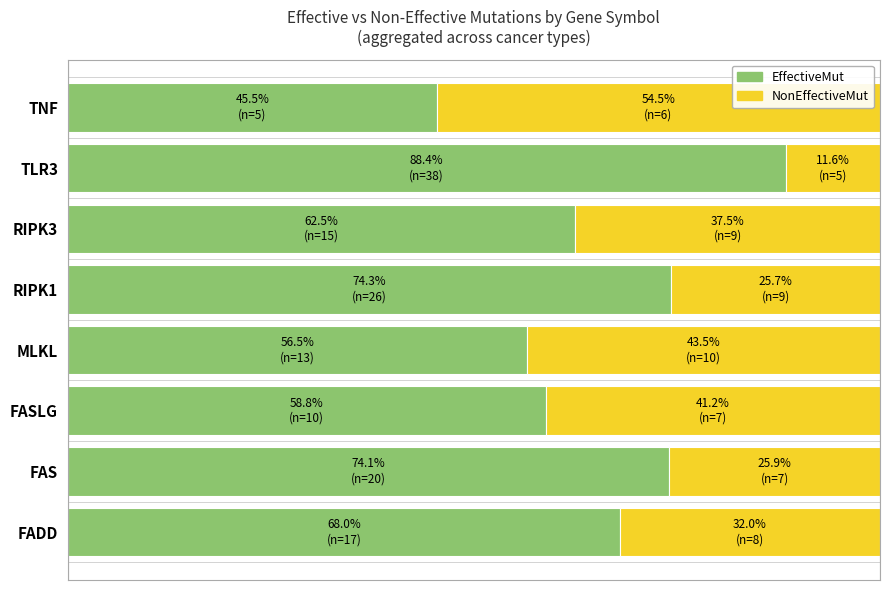

Reading left to right, what are all the values shown in this chart?

EffectiveMut: 68.0	74.1	58.8	56.5	74.3	62.5	88.4	45.5
NonEffectiveMut: 32.0	25.9	41.2	43.5	25.7	37.5	11.6	54.5